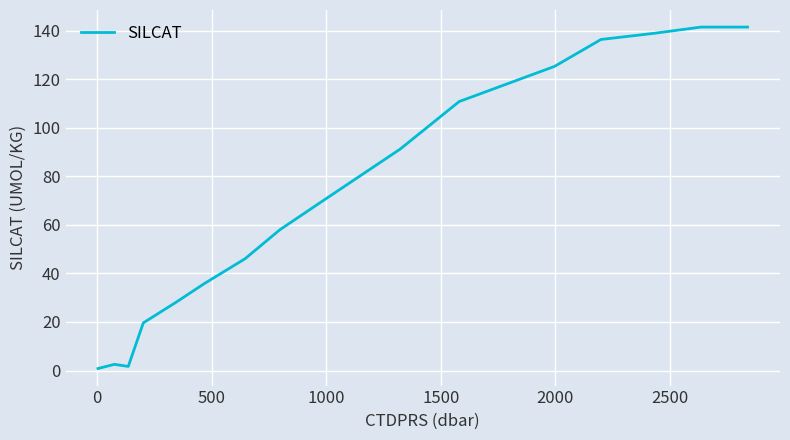

What is the difference between the maximum and minimum values?

140.8